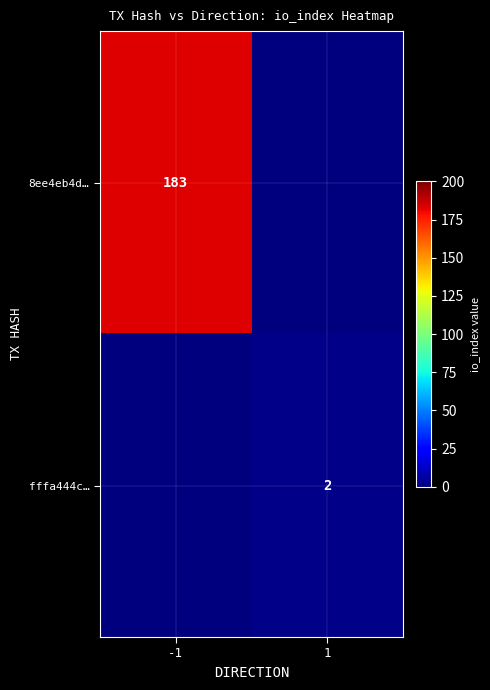

Is the value of 8ee4eb4d… at -1 greater than the value of fffa444c… at 1?

Yes